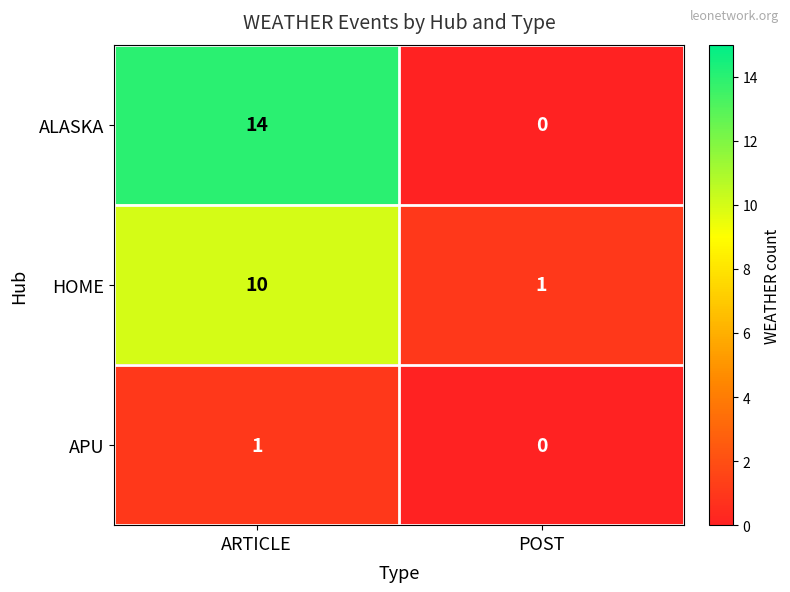

Which category has the highest value across all series?

ARTICLE